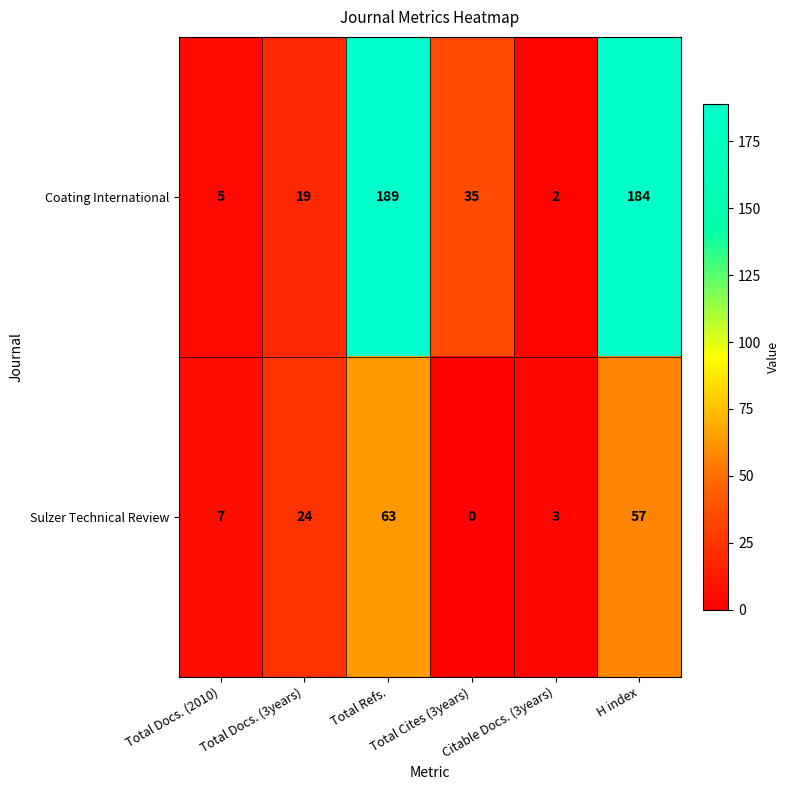

Which series has the widest spread of values?

Coating International